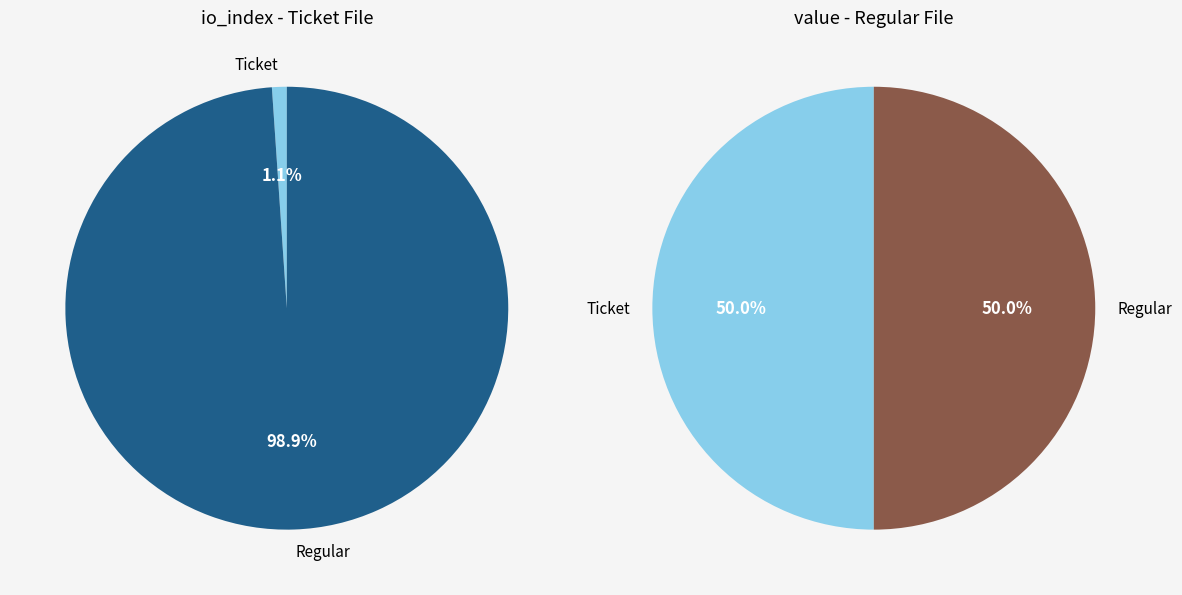

Is it true that Ticket is 12% of the pie?

False